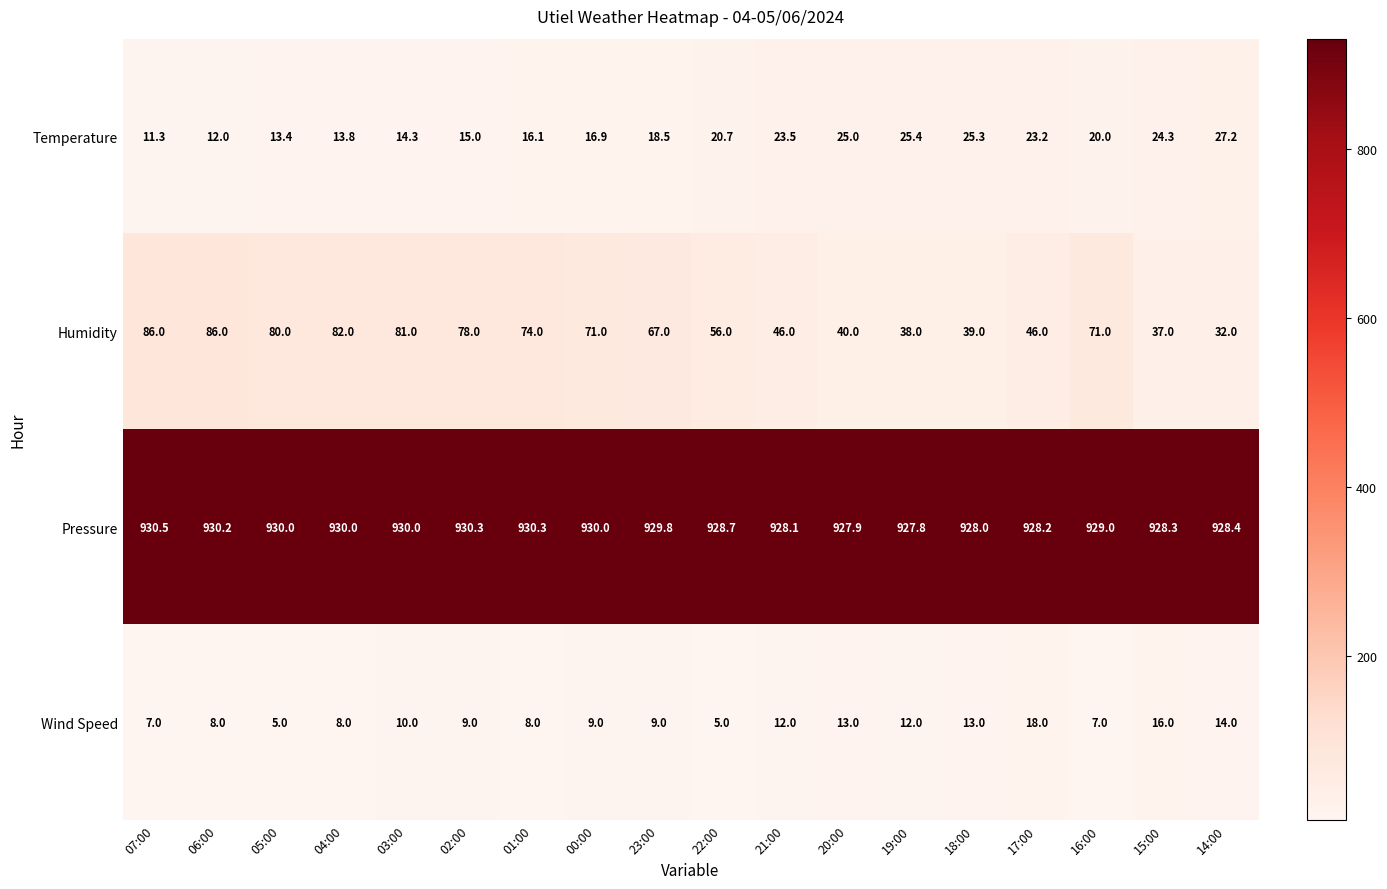

What is the total value across all series at 05:00?

1028.4